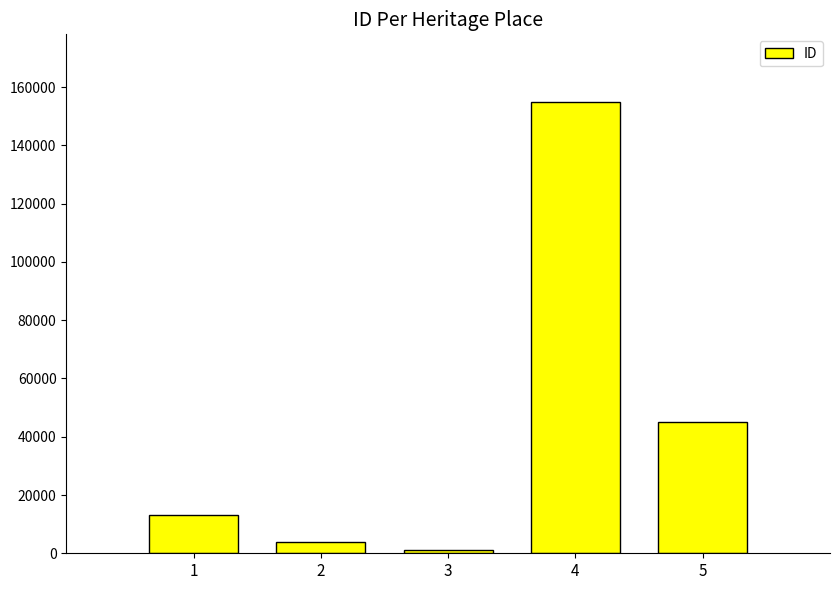

Reading left to right, what are all the values shown in this chart?

1=13104	2=3808	3=1067	4=154866	5=45055